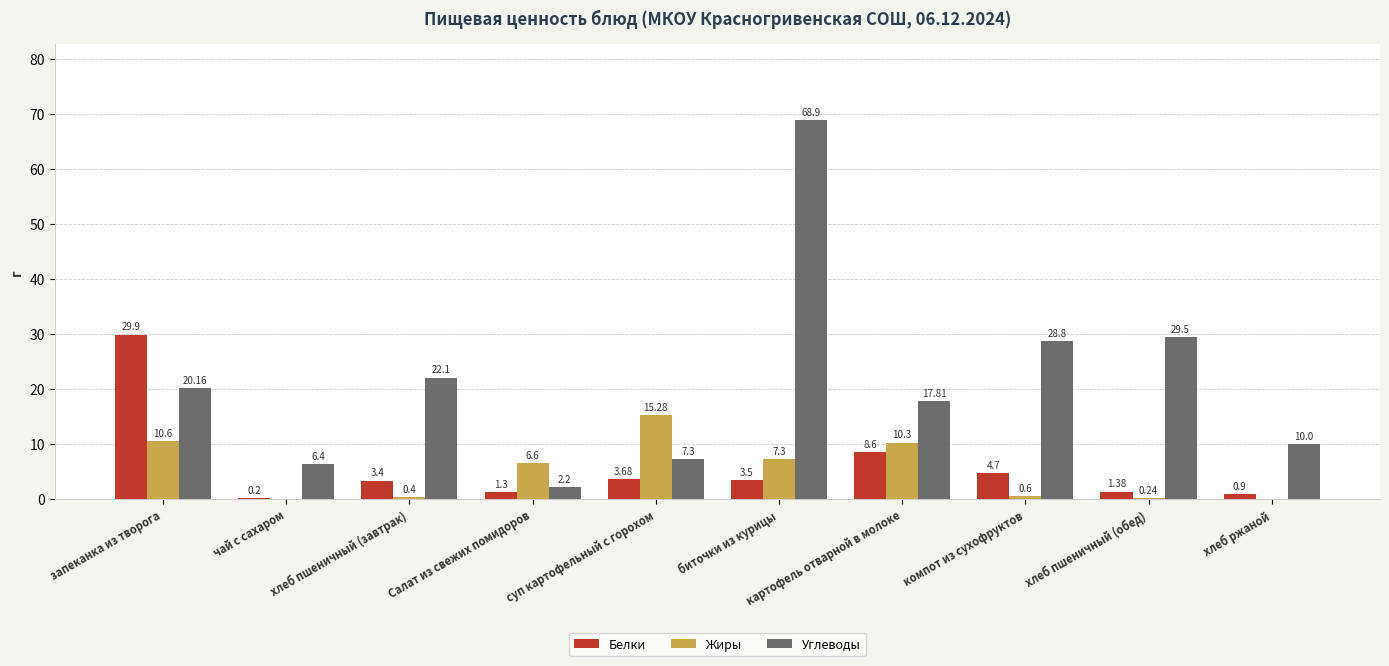

What is the total value across all series at чай с сахаром?

6.6